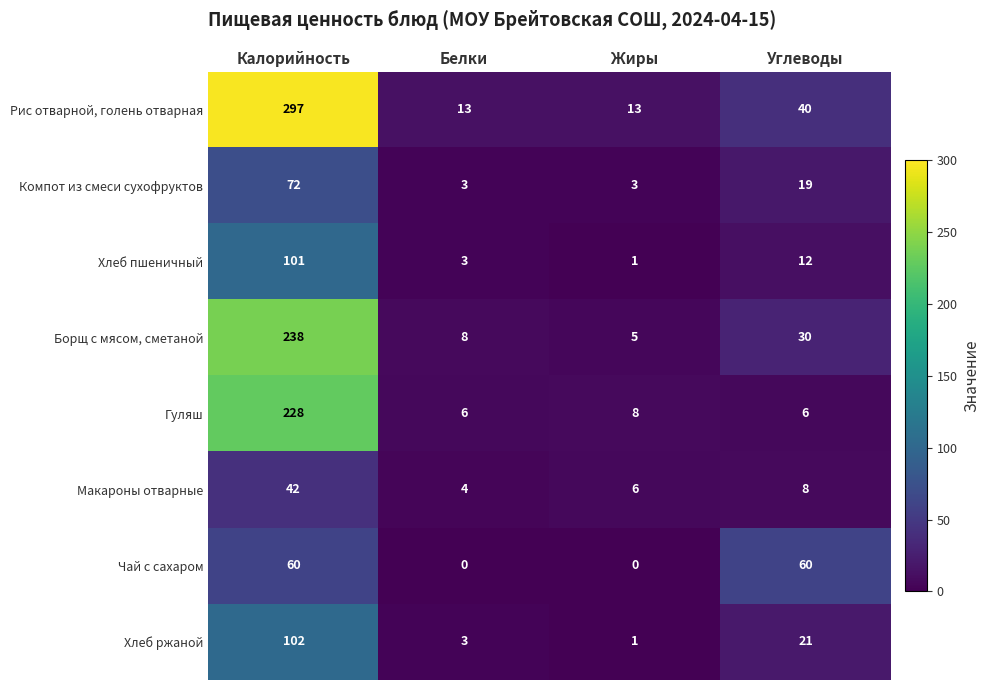

Rank the series by their maximum value, from lowest to highest.

Макароны отварные, Чай с сахаром, Компот из смеси сухофруктов, Хлеб пшеничный, Хлеб ржаной, Гуляш, Борщ с мясом, сметаной, Рис отварной, голень отварная